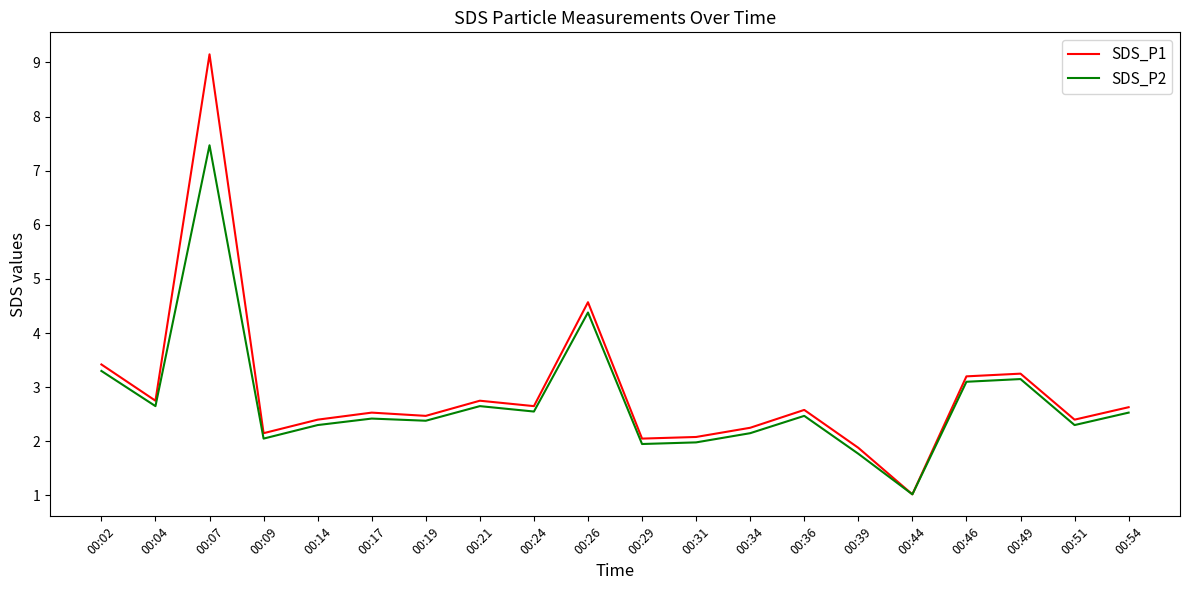

Is it true that SDS_P1 equals 2.2 at 00:34?

True